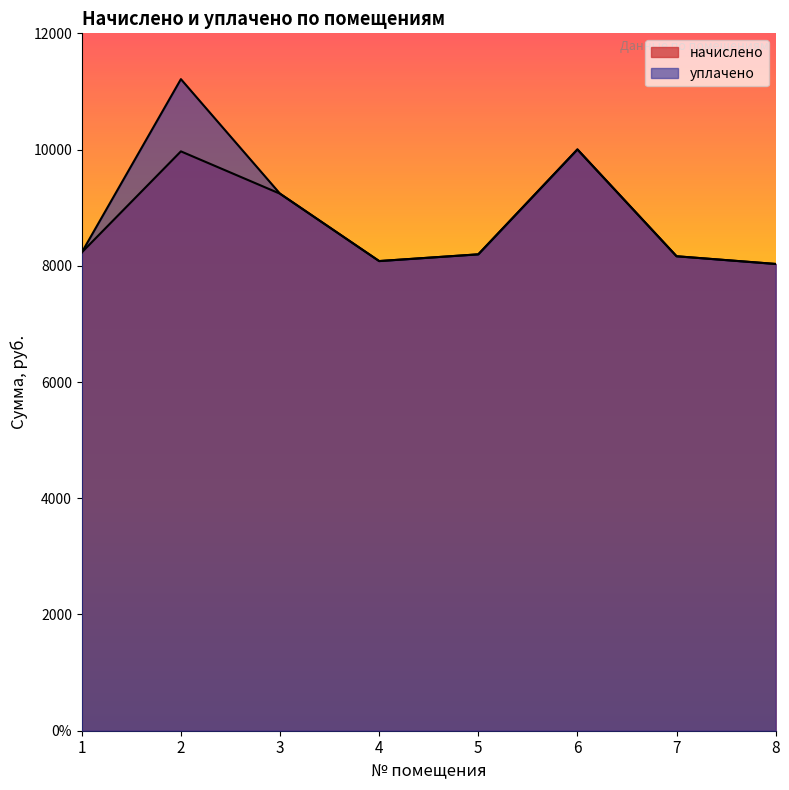

Between 5 and 8, which series saw the biggest shift?

начислено